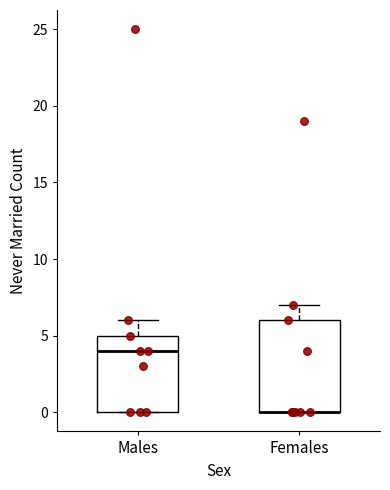

Comparing the boxes themselves (not the whiskers), which one is the tallest?

Females